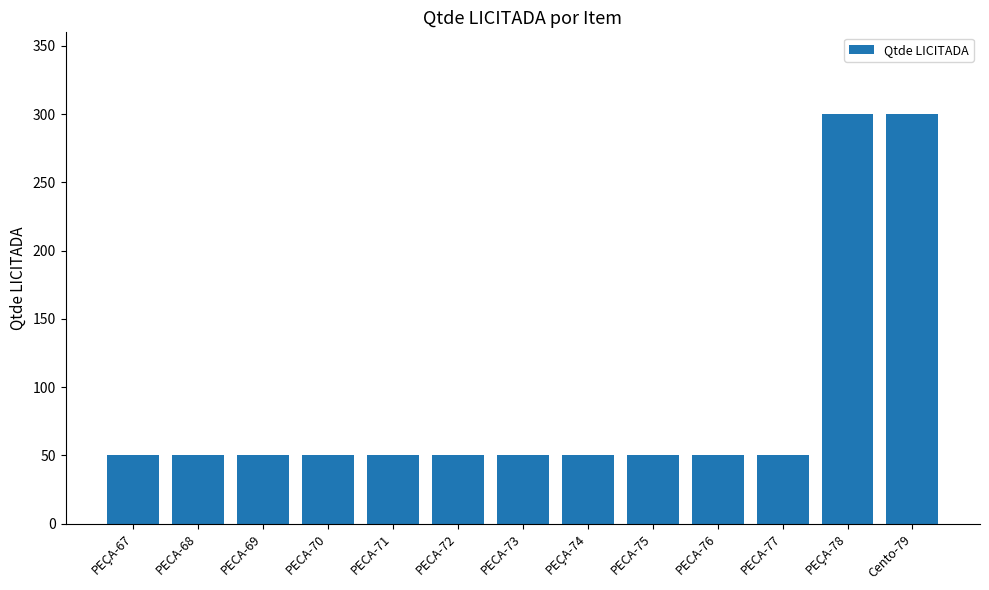

What is the difference between the second highest and minimum values?

250